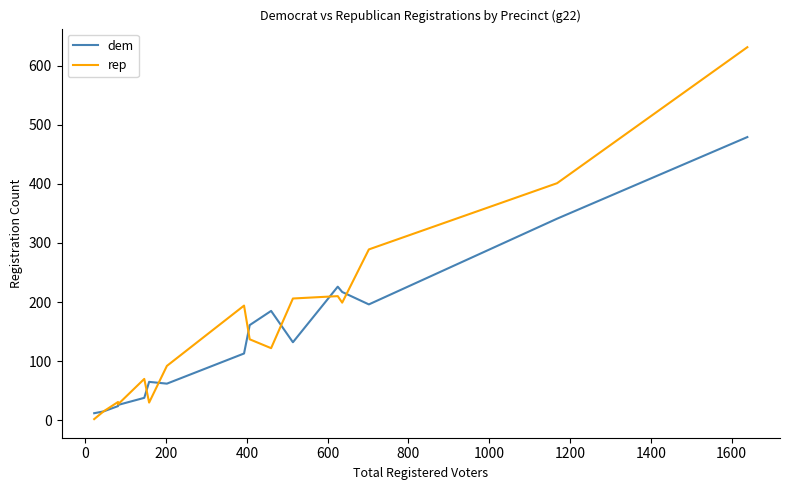

What is the average value of the dem series?

143